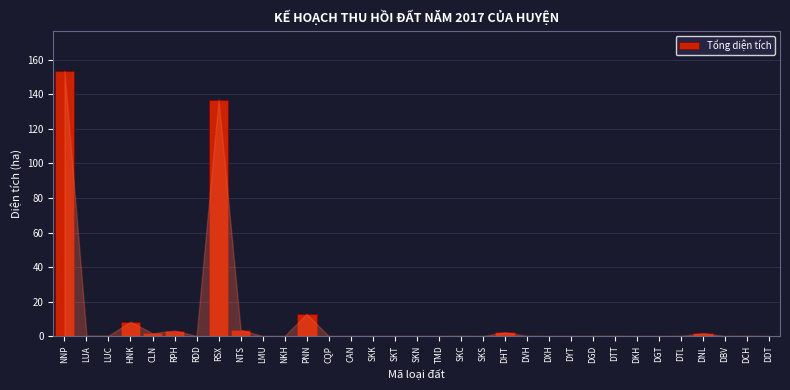

What is the greatest value displayed?

153.8